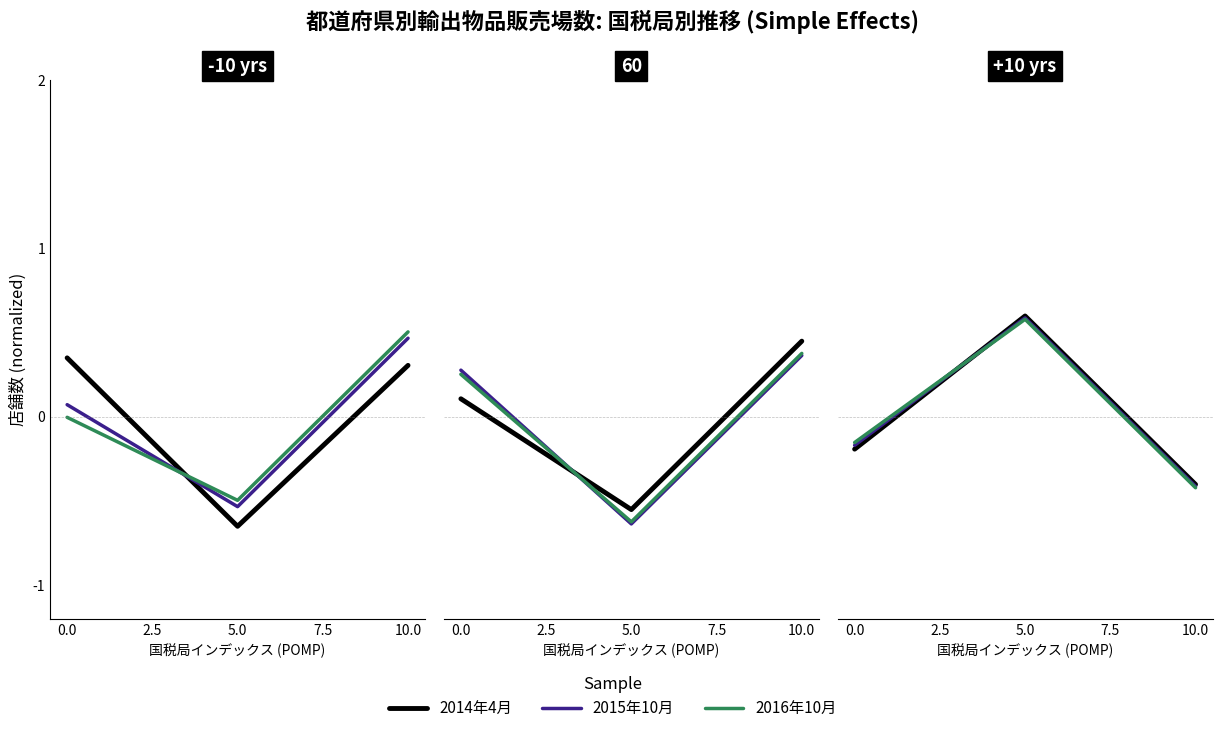

Rank the series by their maximum value, from lowest to highest.

2016年10月, 2015年10月, 2014年4月